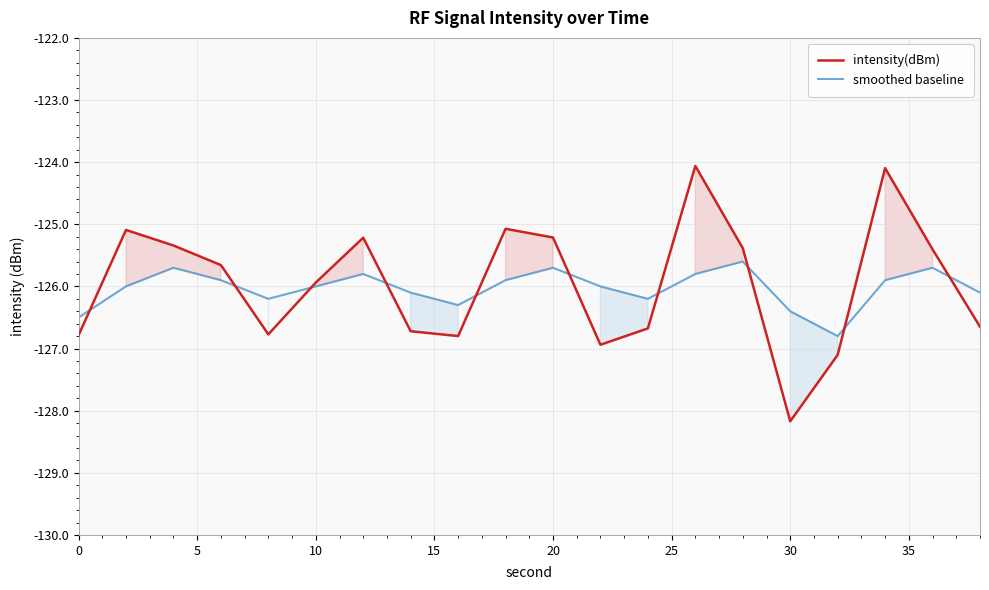

Which series has the largest range (max minus min)?

intensity(dBm)